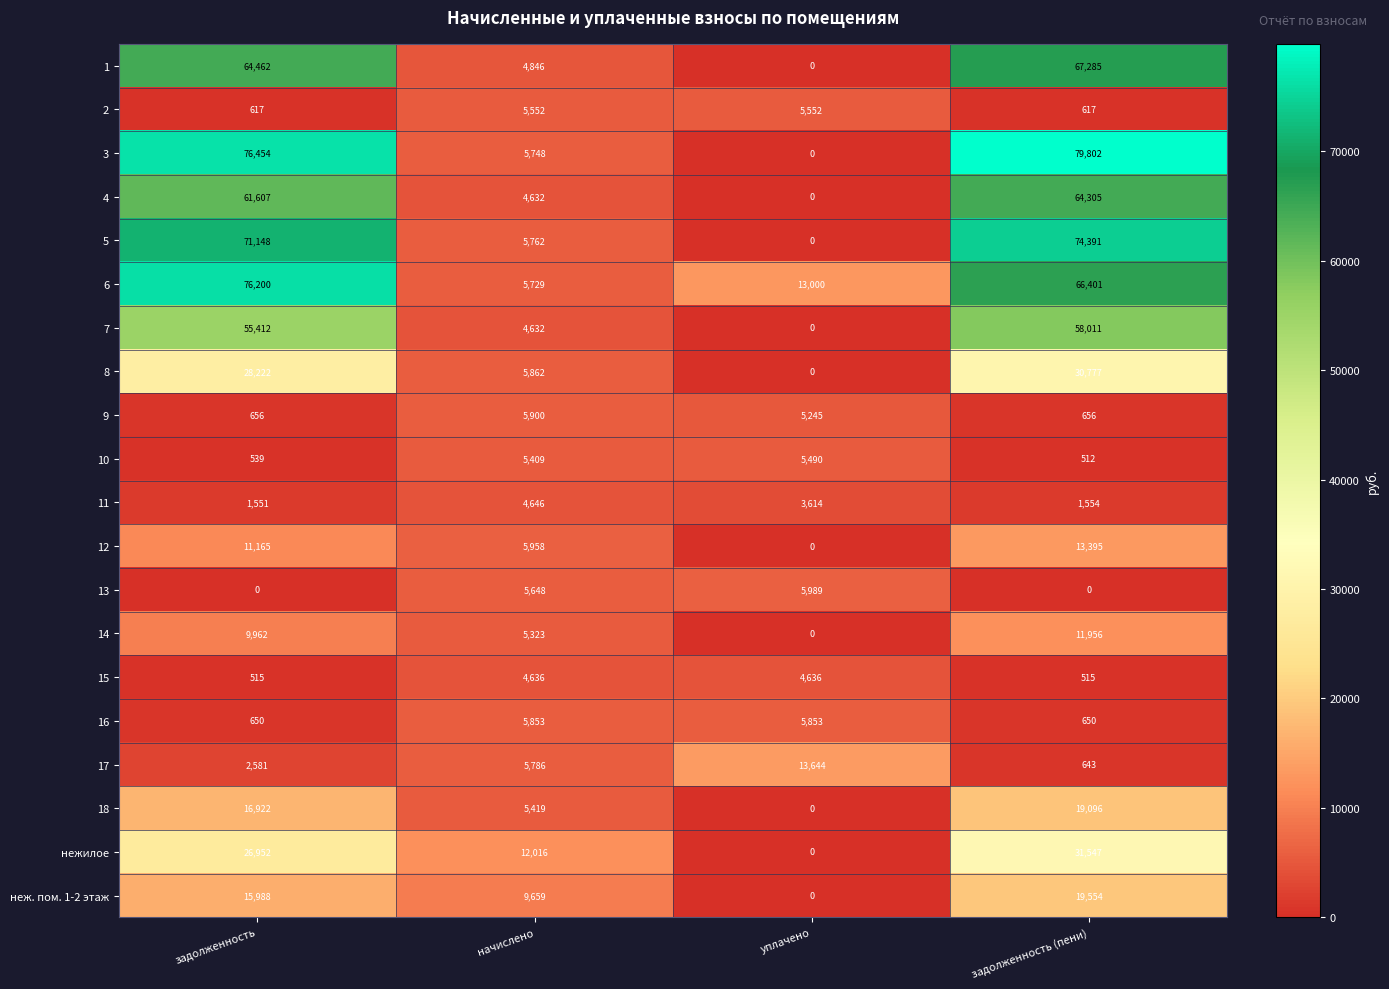

The value of неж. пом. 1-2 этаж at задолженность is 3862. True or false?

False